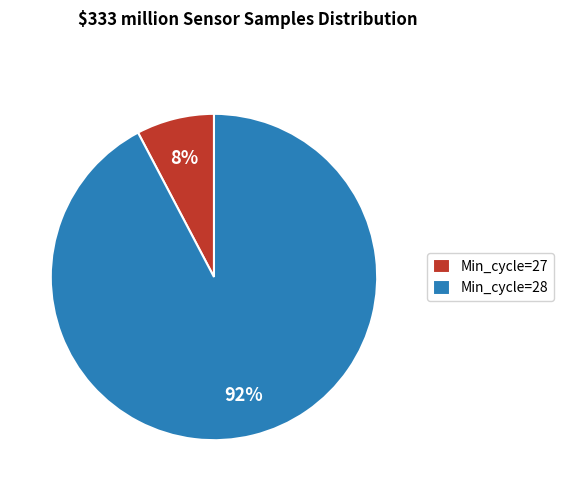

Is it true that Min_cycle=28 is 92% of the pie?

True